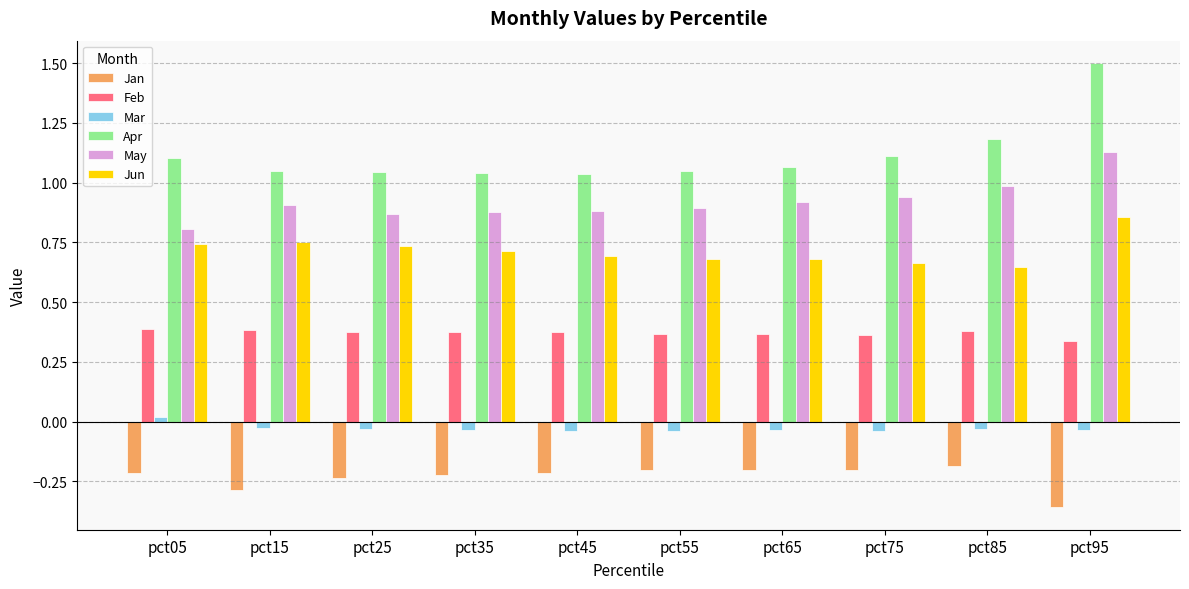

Rank the series by their maximum value, from highest to lowest.

Apr, May, Jun, Feb, Mar, Jan